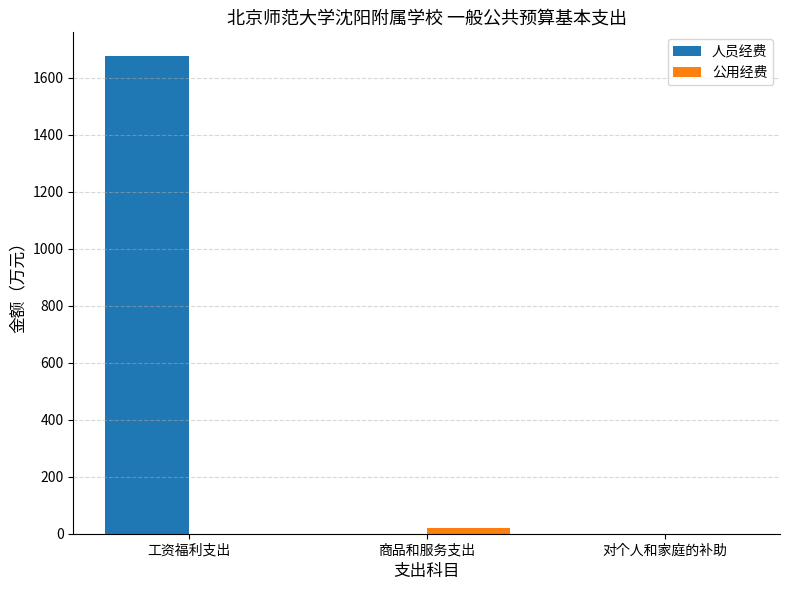

Is it true that 人员经费 equals 0.0 at 商品和服务支出?

True